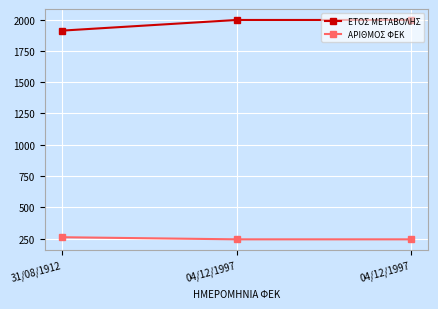

Is the value of ΕΤΟΣ ΜΕΤΑΒΟΛΗΣ at 04/12/1997 greater than the value of ΑΡΙΘΜΟΣ ΦΕΚ at 04/12/1997?

Yes